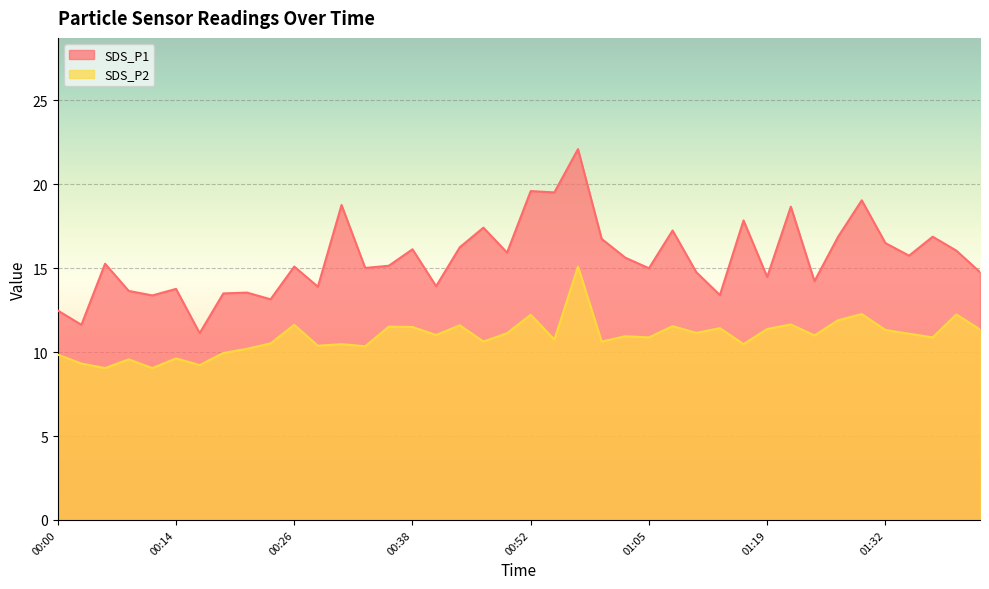

At which category does SDS_P2 reach its first local valley?

00:06